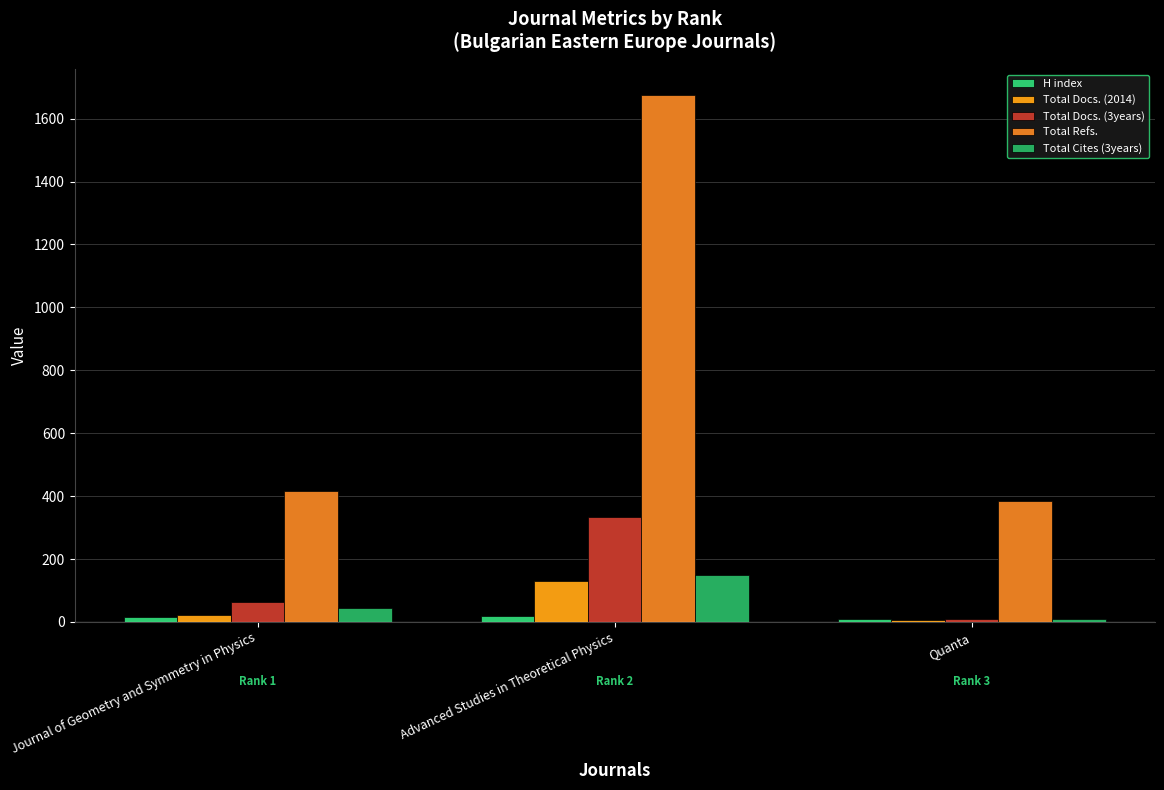

What is the sum of the Total Refs. values at Advanced Studies in Theoretical Physics and Journal of Geometry and Symmetry in Physics?

2089